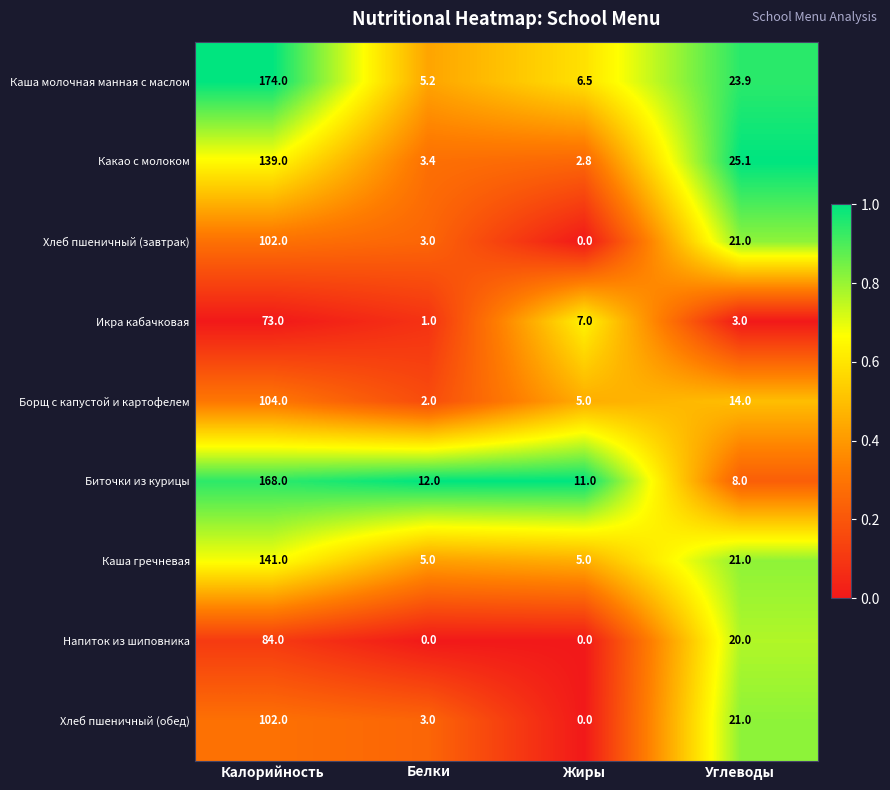

The Какао с молоком series shows 2.8 at Жиры. True or false?

True